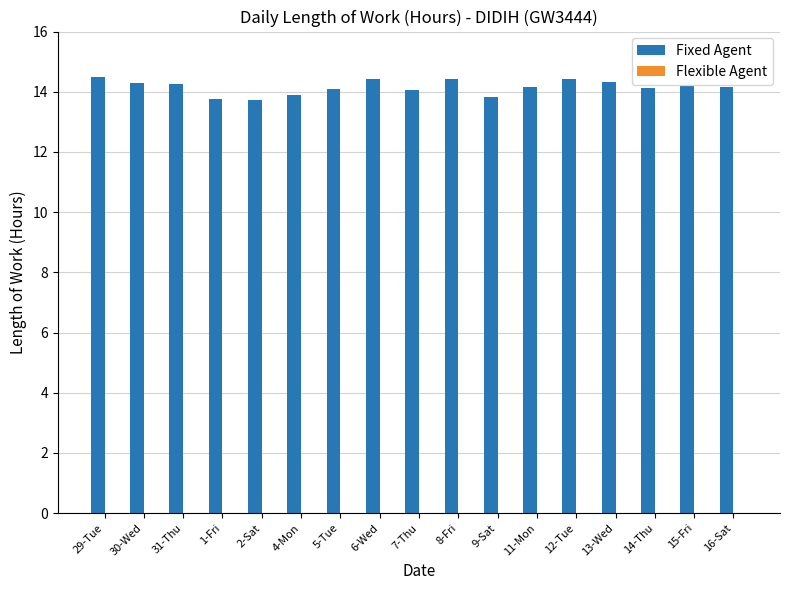

What is the difference between the maximum and second lowest values?

0.7